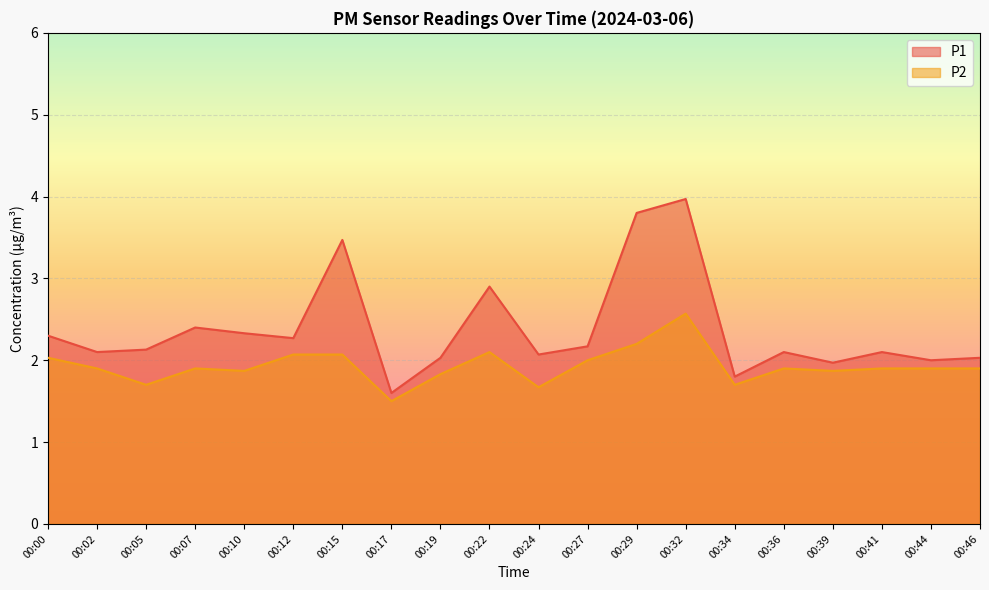

How many lines are shown in the chart?

2